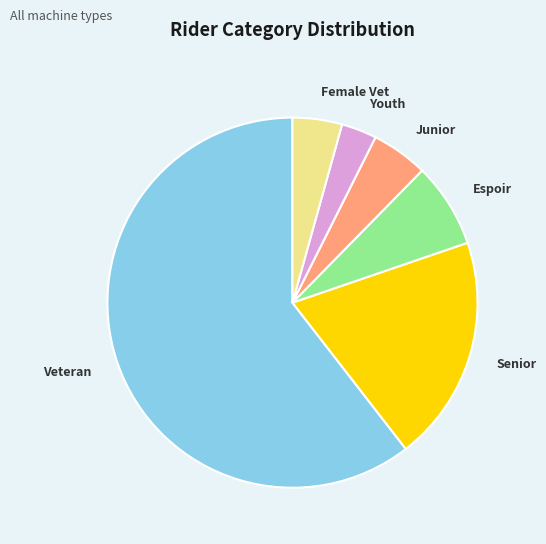

Rank the categories by value from highest to lowest.

Veteran, Senior, Espoir, Junior, Female Vet, Youth